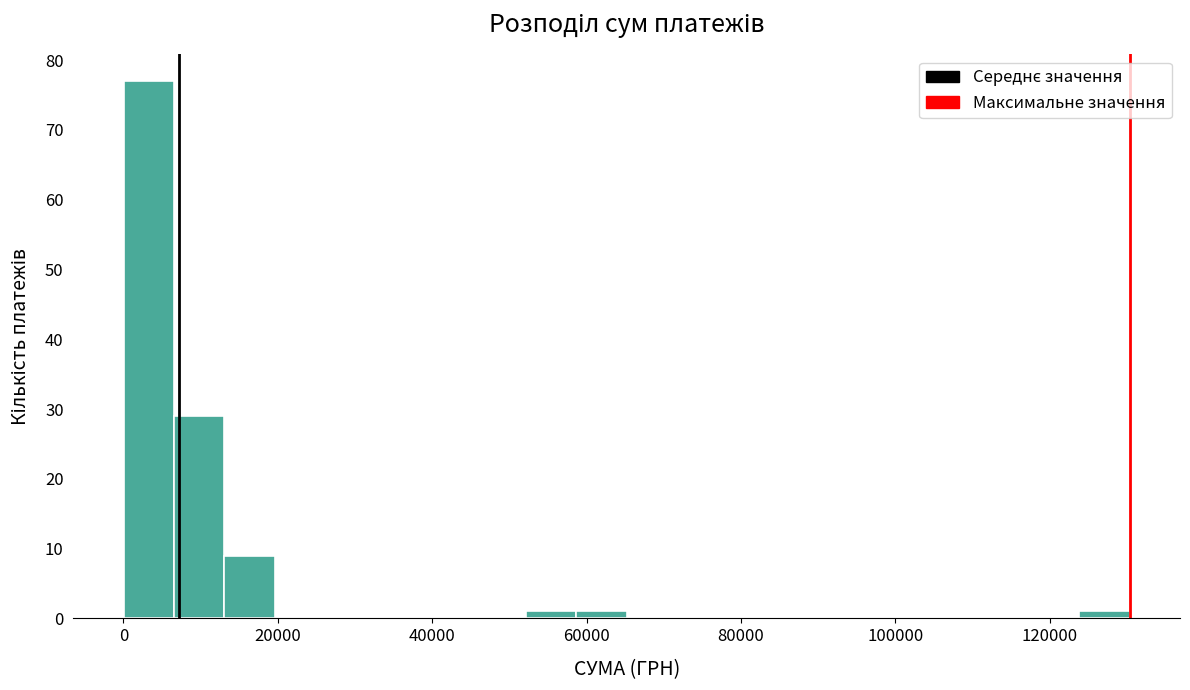

Read against the x-axis, roughly where is the centre of the tallest bar?

4000